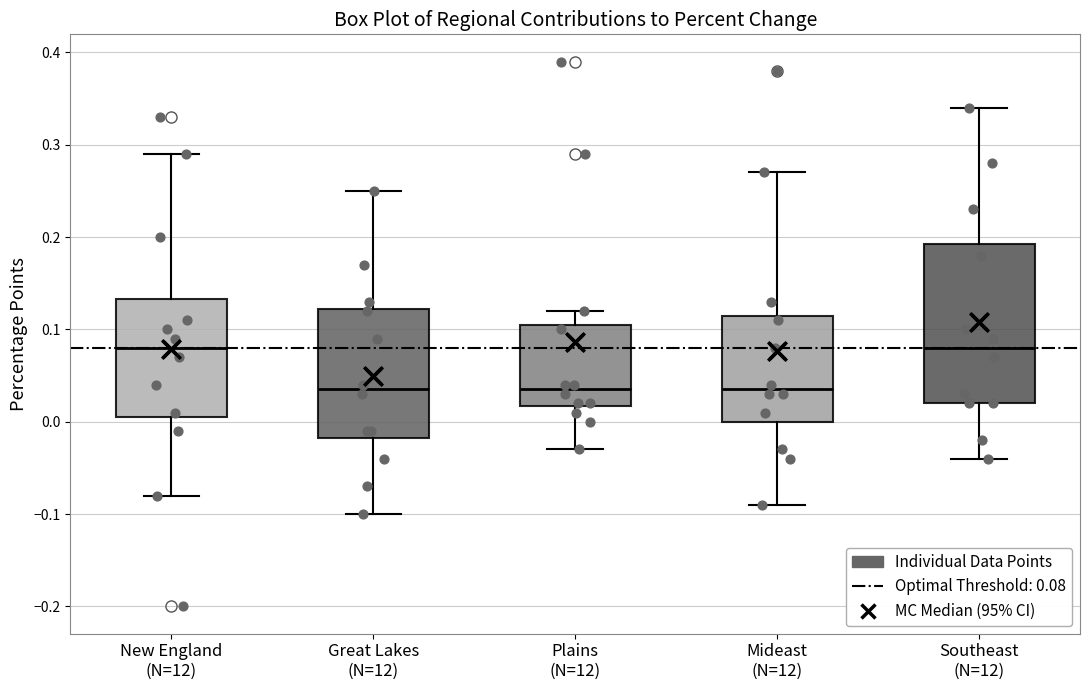

Reading left to right, transcribe this box plot: for each box, give where its median line is, the range the box spans, and where its two whiskers end, as read against the y-axis. The values are not printed on the chart, so give them approximately, as read against the axis.

New England (N=12): median 0.08, box 0.01 to 0.13, whiskers -0.08 to 0.29
Great Lakes (N=12): median 0.04, box -0.02 to 0.12, whiskers -0.10 to 0.25
Plains (N=12): median 0.04, box 0.02 to 0.11, whiskers -0.03 to 0.12
Mideast (N=12): median 0.04, box 0.00 to 0.12, whiskers -0.09 to 0.27
Southeast (N=12): median 0.08, box 0.02 to 0.19, whiskers -0.04 to 0.34